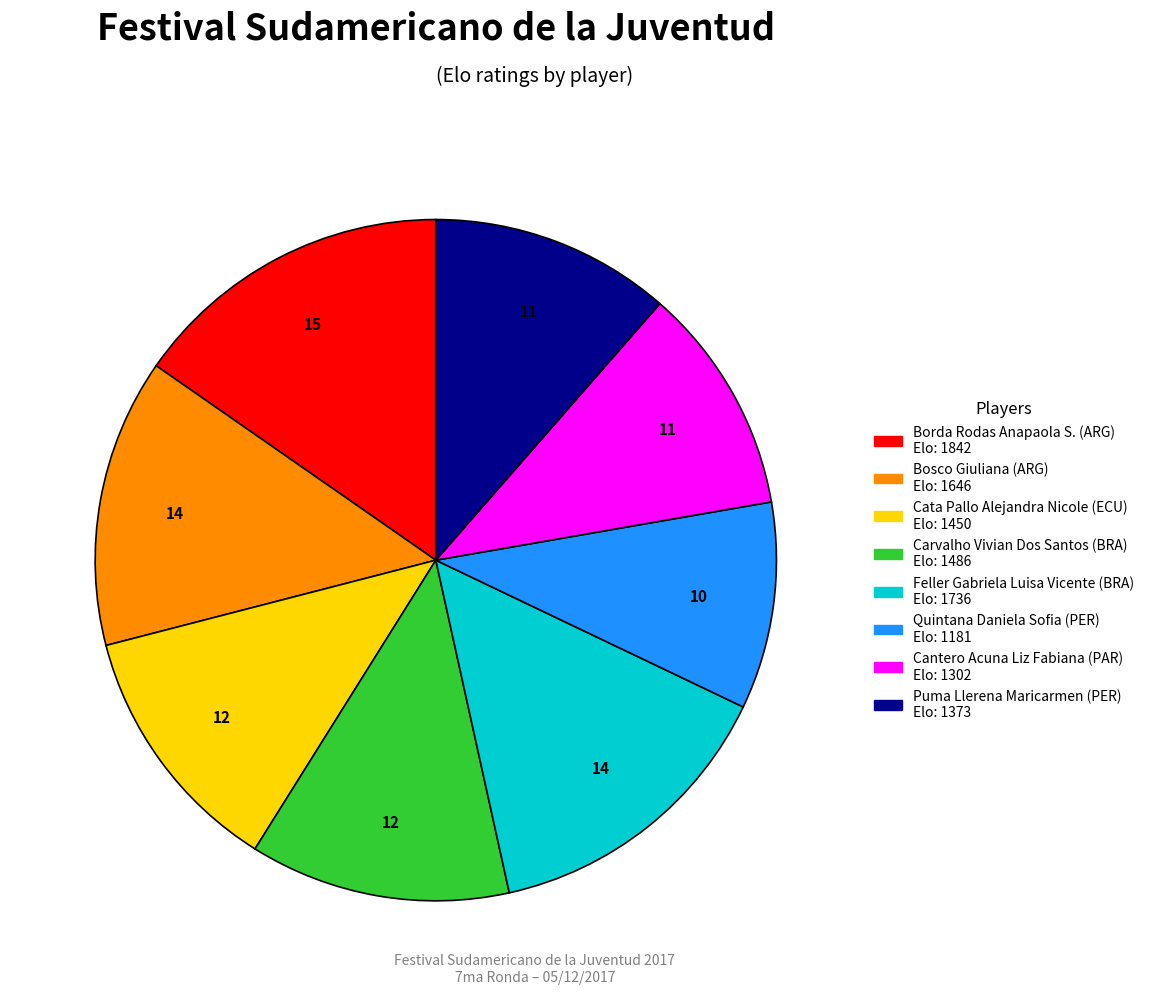

Is there a majority slice in this chart?

No